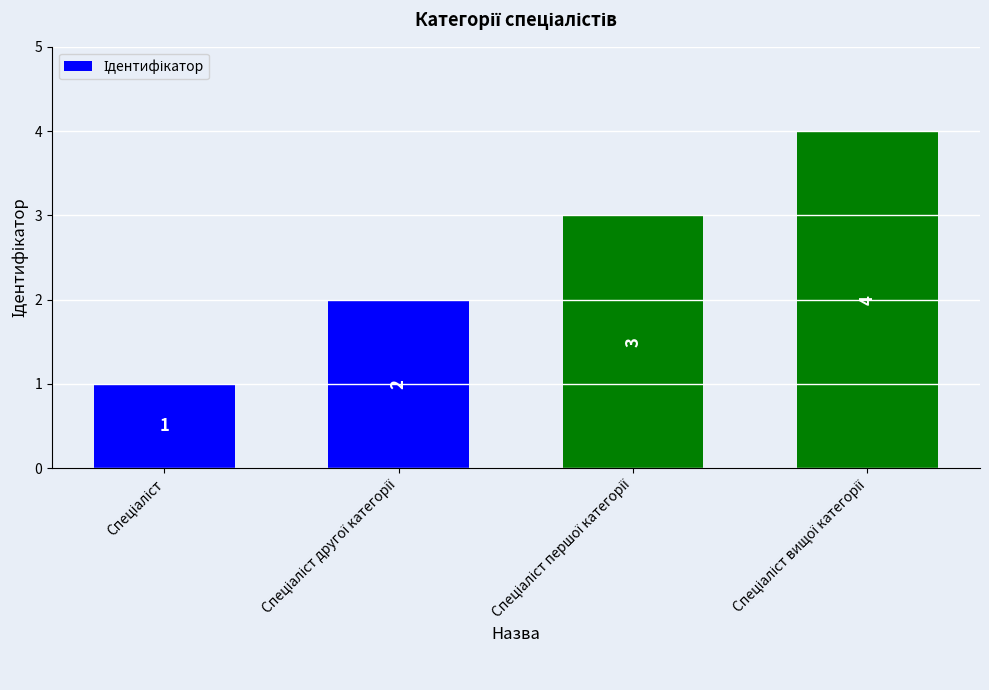

Count the number of data series in this chart.

1